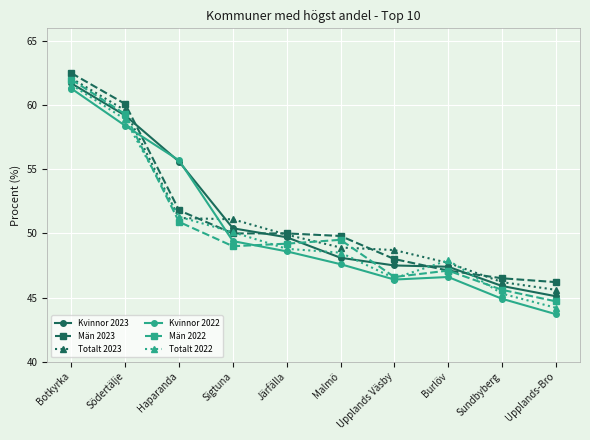

What is the label of the 2nd point from the left?

Södertälje